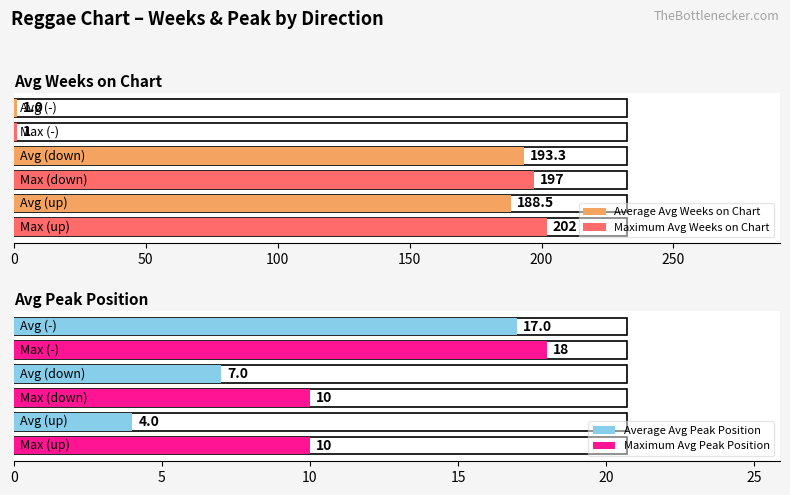

Which has a higher value, down or up?

down